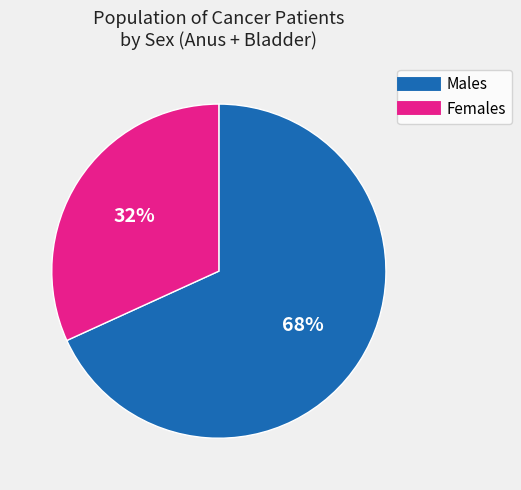

To the nearest percent, what is the difference between the largest and smallest slice percentages?

36%